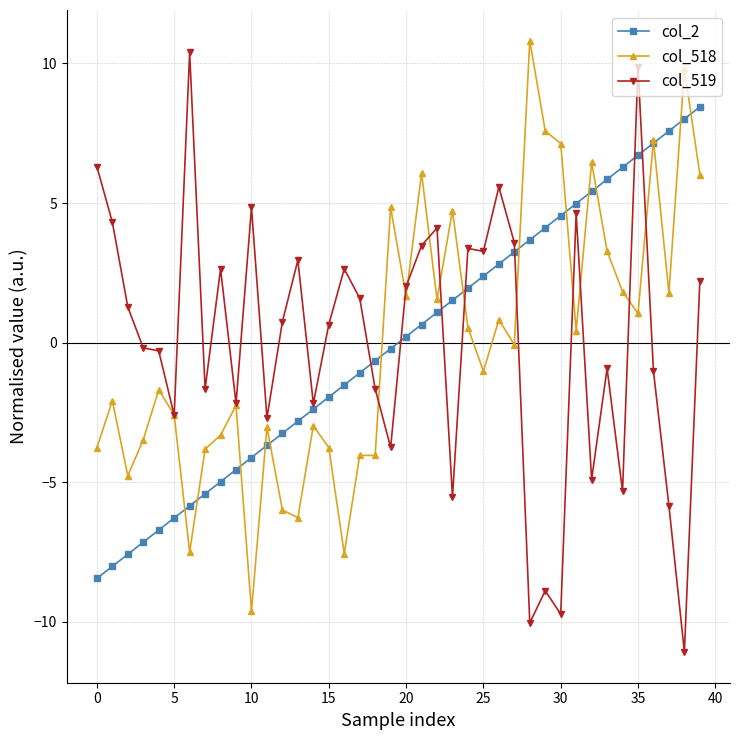

What is the value of the col_519 point at the 35th from the left?

-5.3